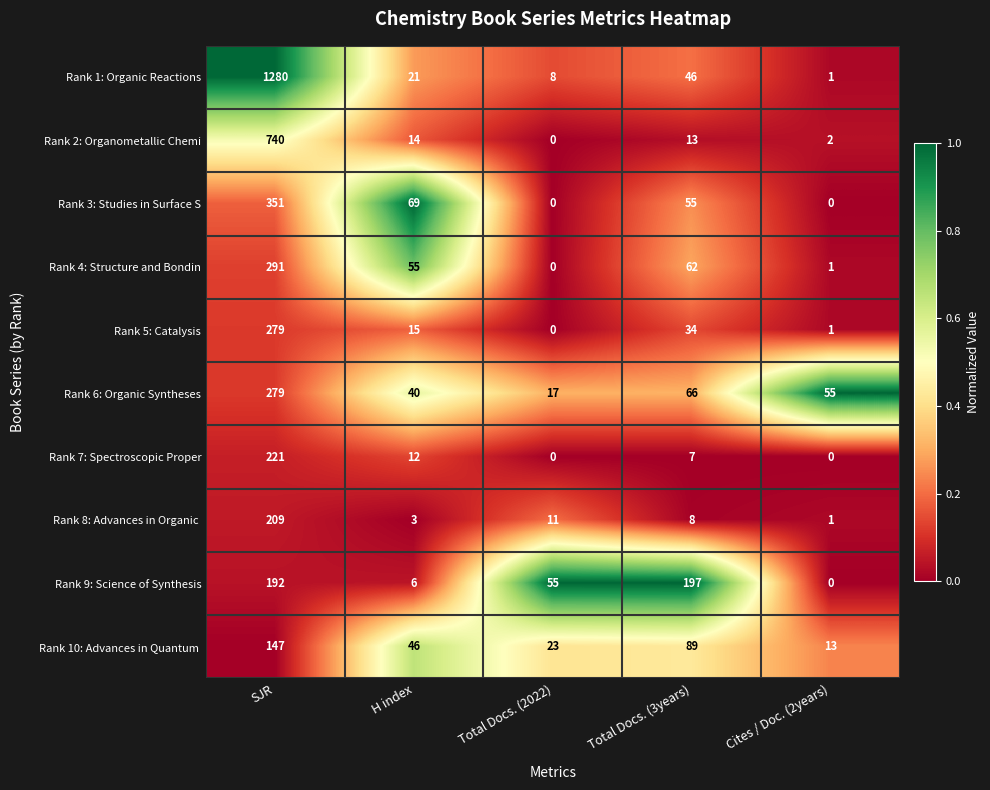

The value of Rank 3: Studies in Surface S at Total Docs. (3years) is 25. True or false?

False